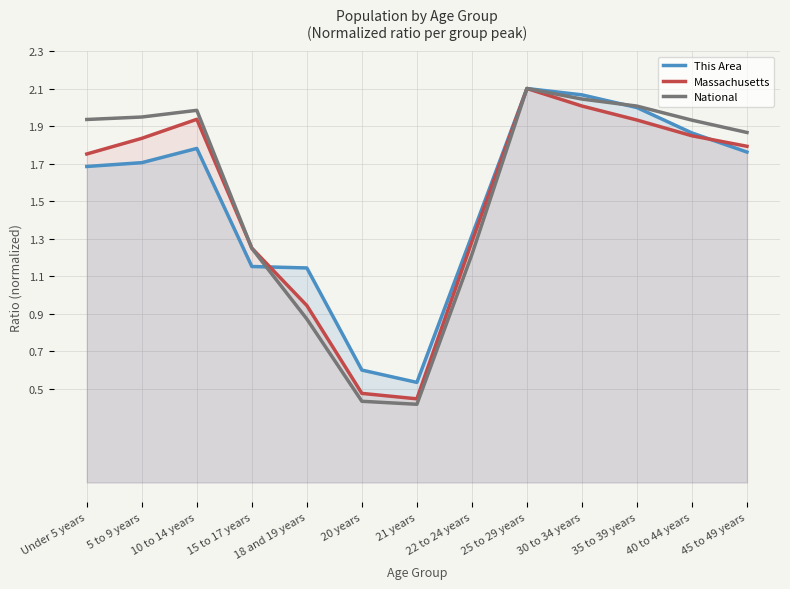

What is the difference between the This Area values at 25 to 29 years and 5 to 9 years?

0.4